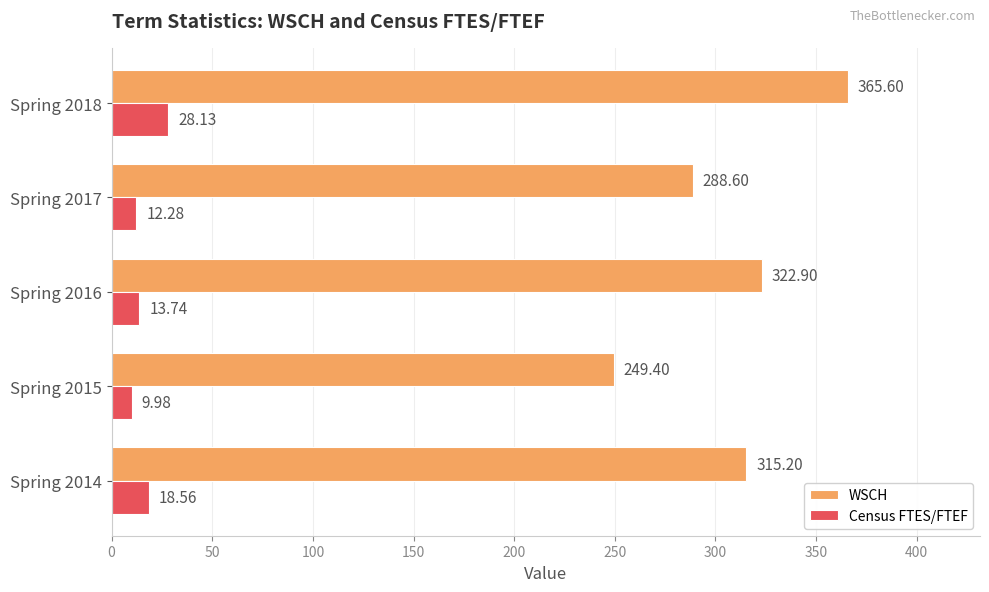

What is the spread (max minus min) of values at Spring 2014?

296.6